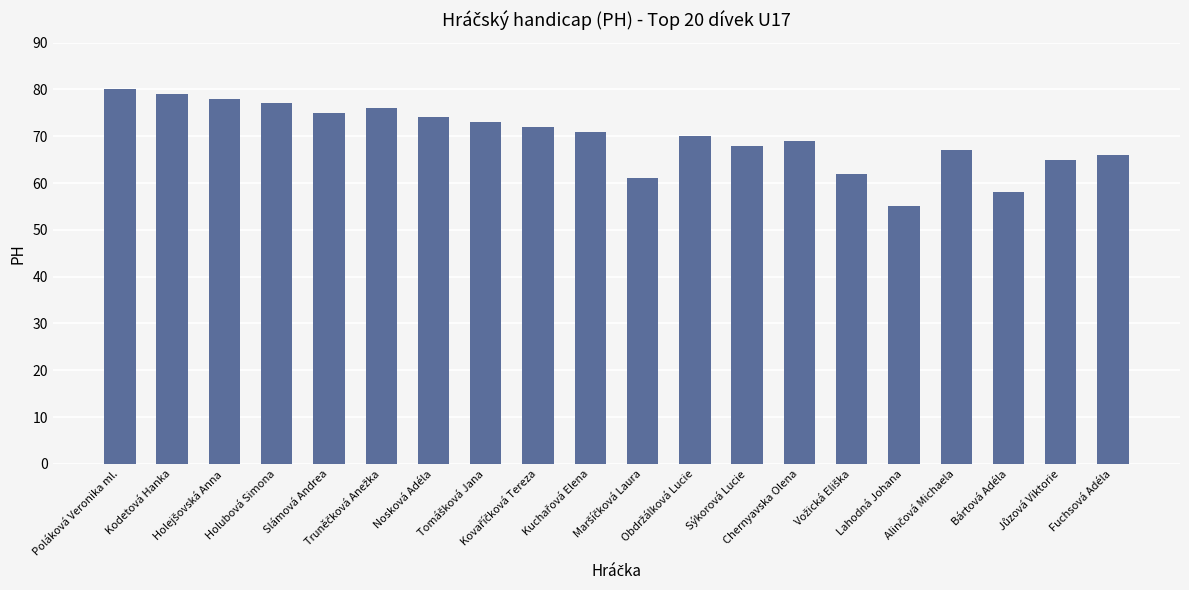

Which label corresponds to the smallest value in the chart?

Lahodná Johana